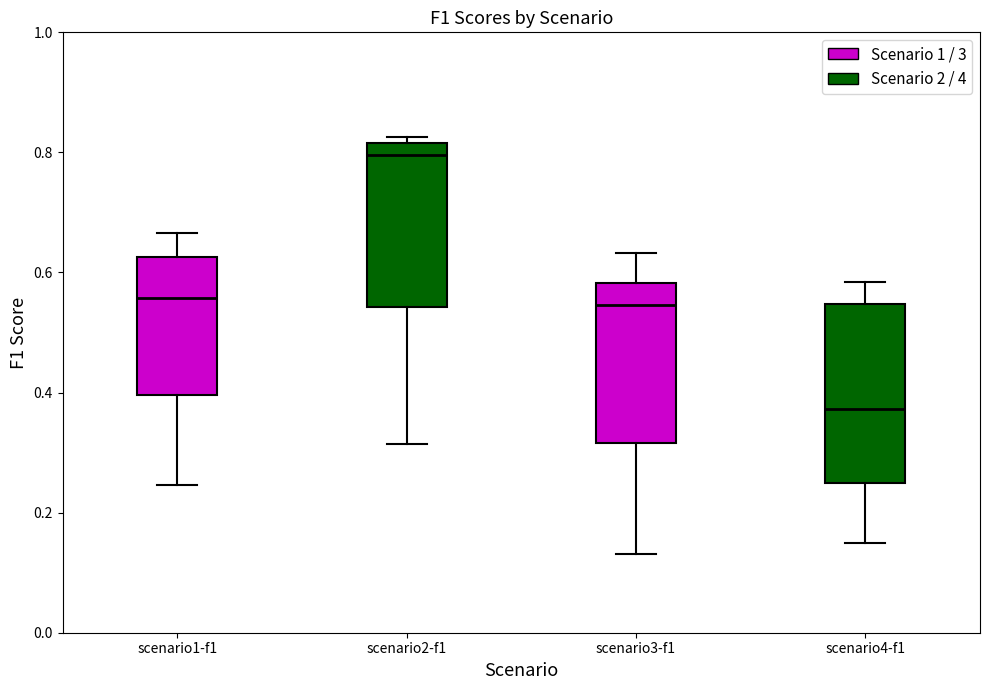

Which box has the highest median line?

scenario2-f1